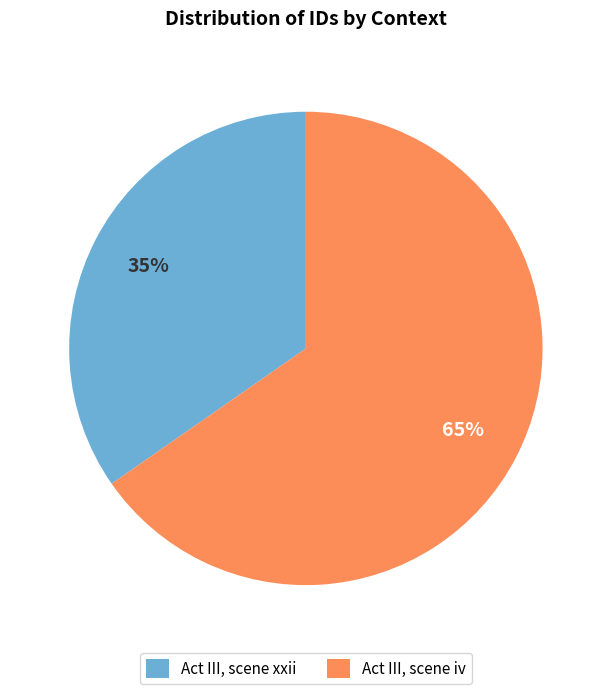

Do Act III, scene xxii and Act III, scene iv together represent more than half of the pie?

Yes